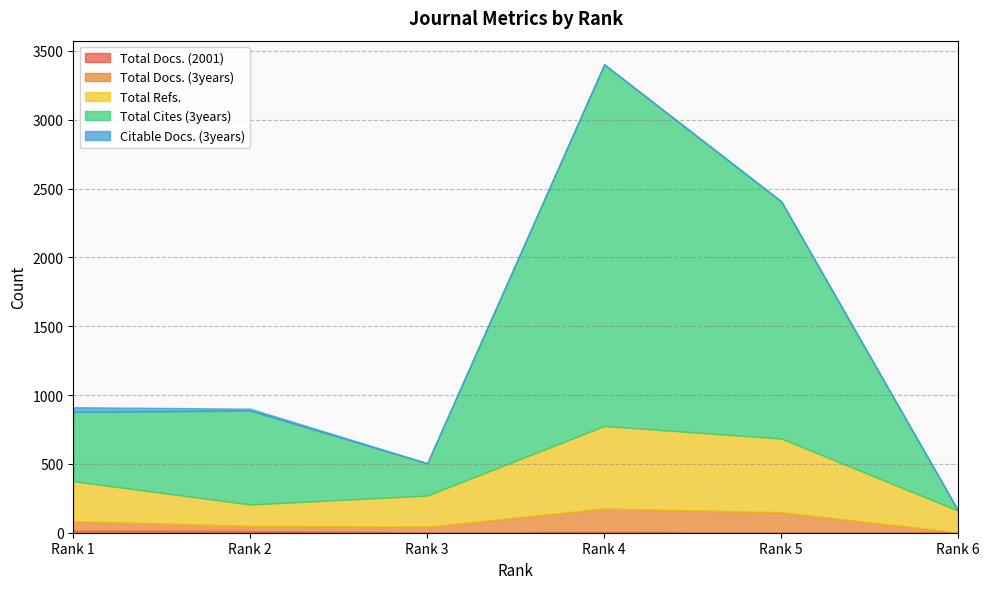

What is the difference between the maximum and second lowest values in the Total Cites (3years) series?

2391